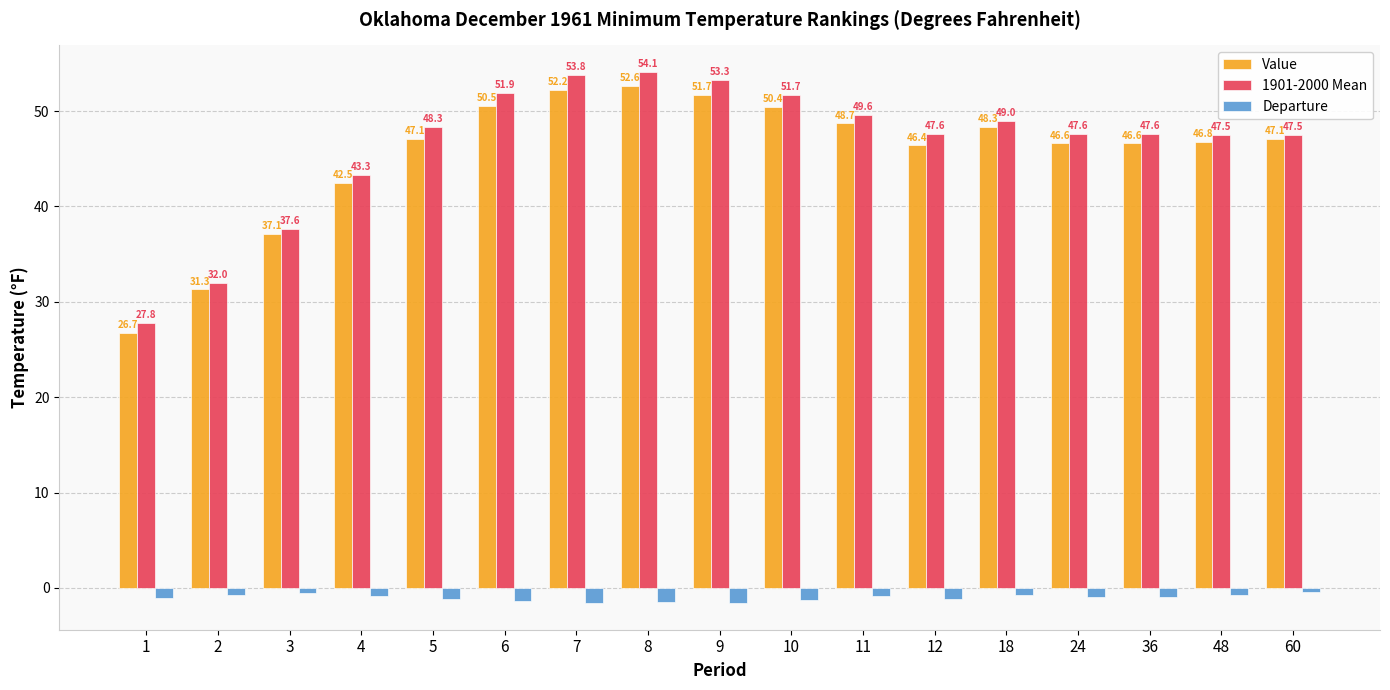

Which series has the largest total across all categories?

1901-2000 Mean